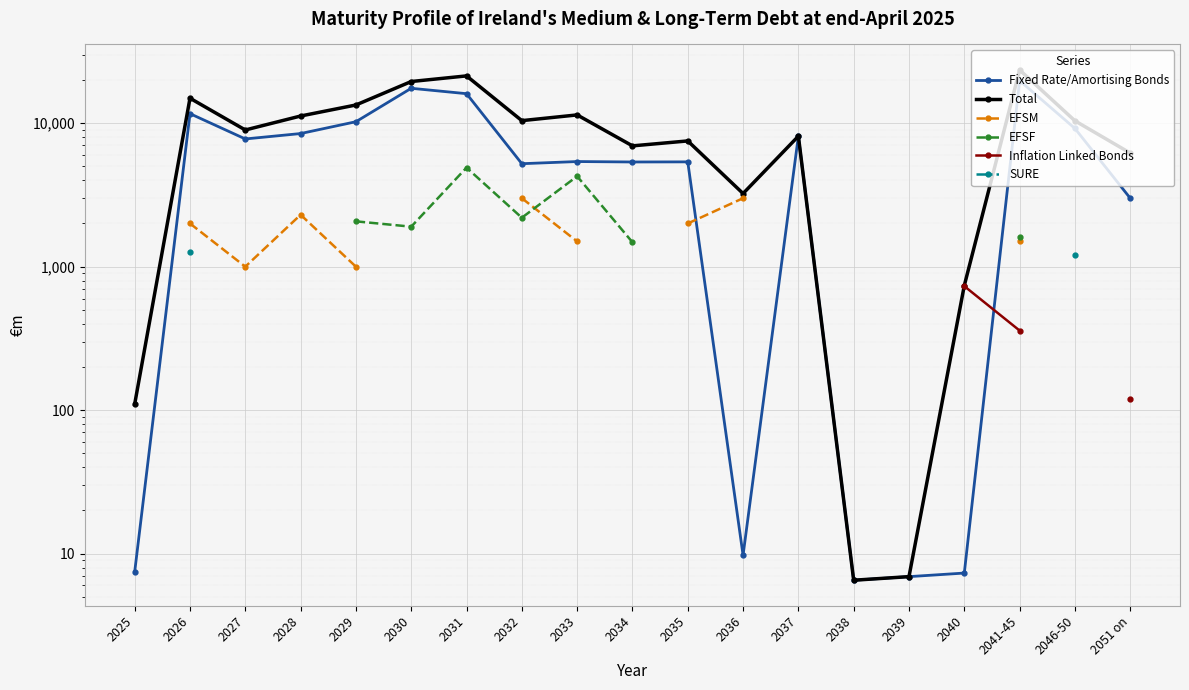

What position from the right is 2028?

16